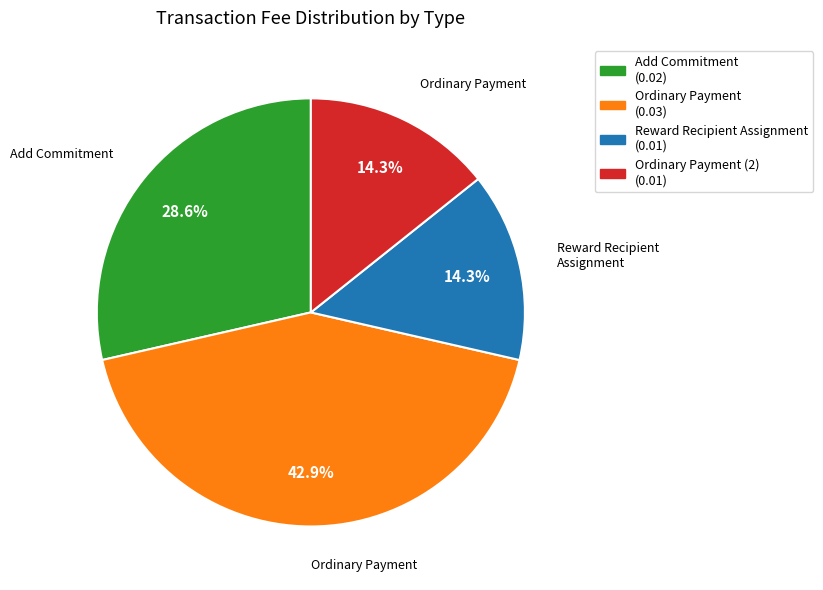

Is there any slice that represents more than half of the pie?

No